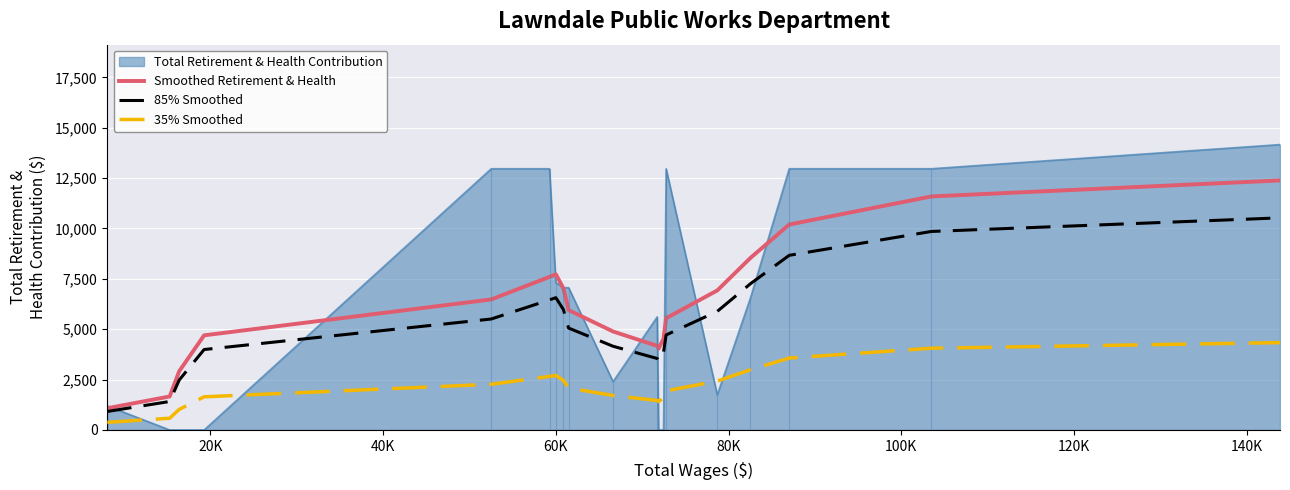

True or false: 85% Smoothed and 35% Smoothed cross at least once.

False